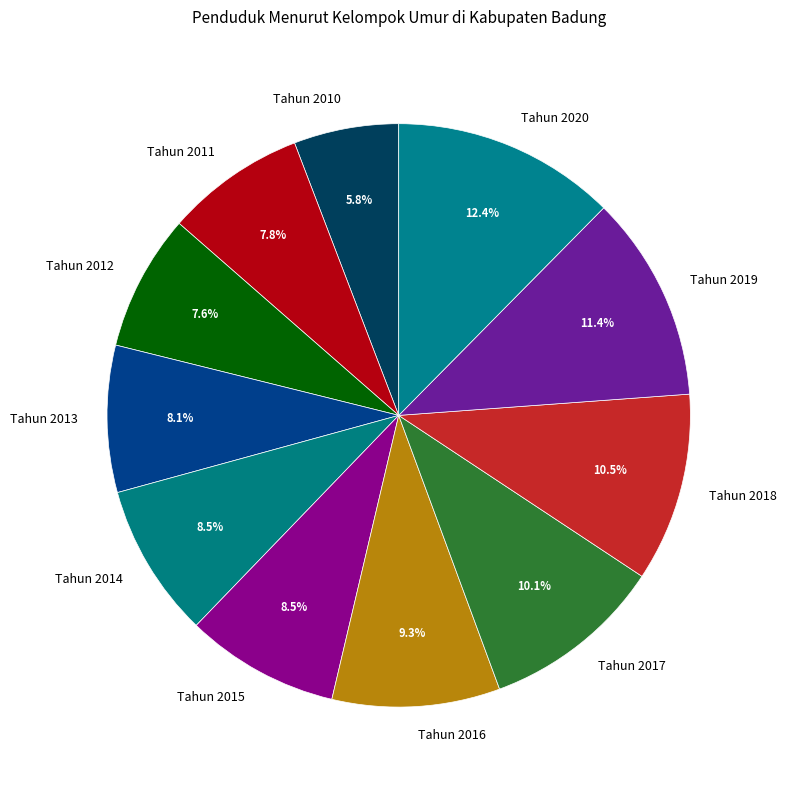

How much of the chart is everything except Tahun 2016?

90.7%